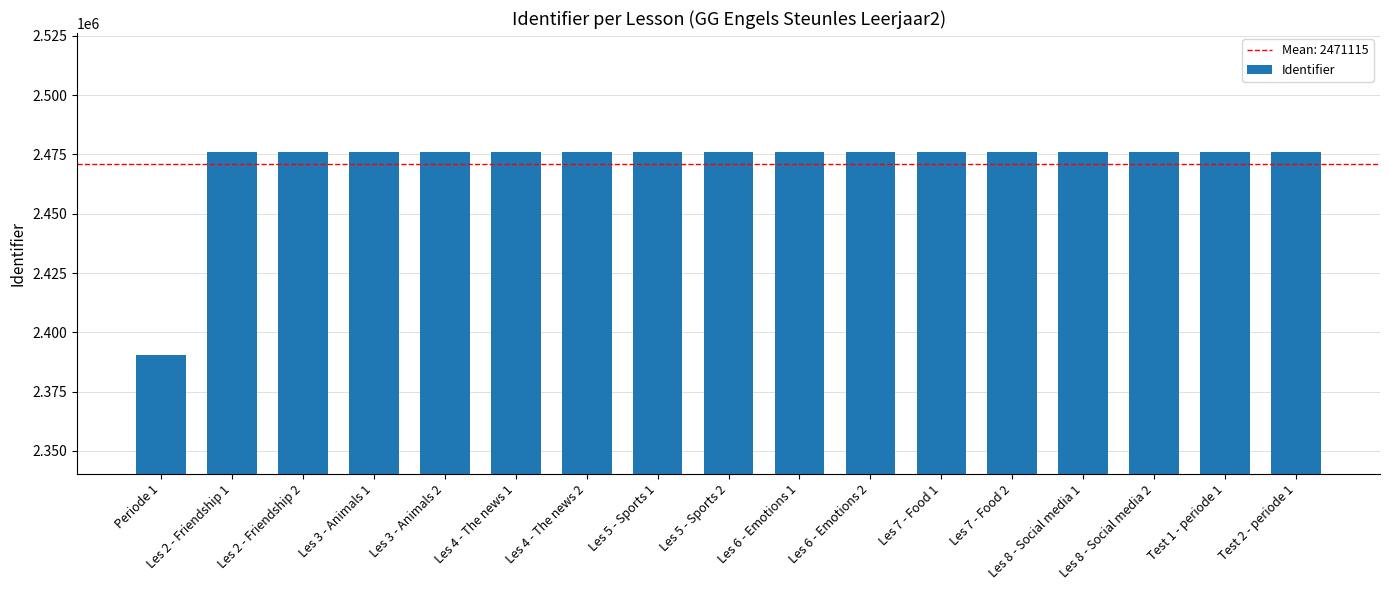

The chart shows a value of 2476156 at Les 2 - Friendship 2. True or false?

True